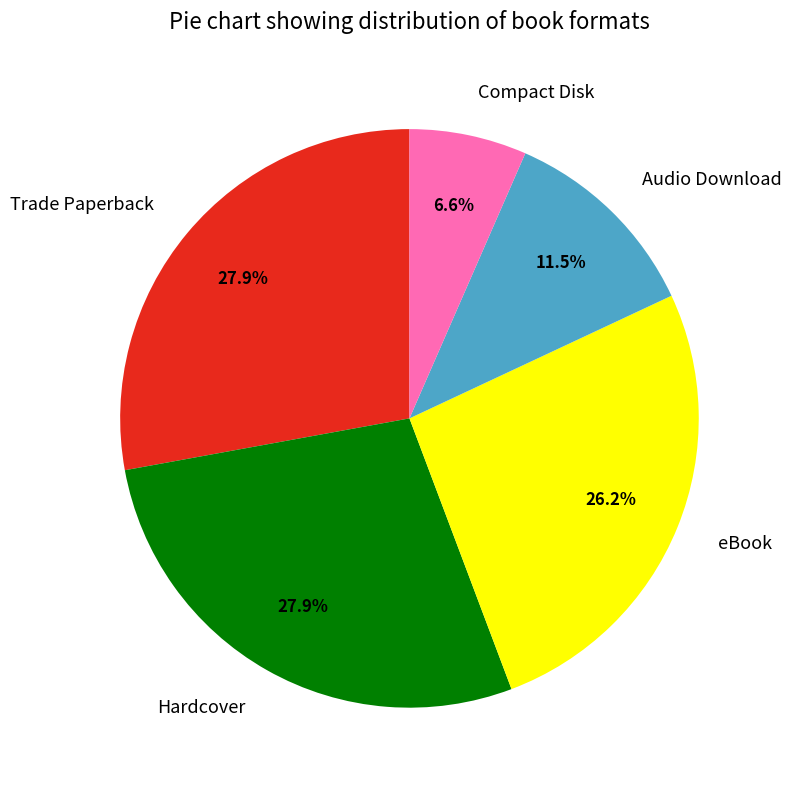

Do Compact Disk and Trade Paperback together represent more than half of the pie?

No